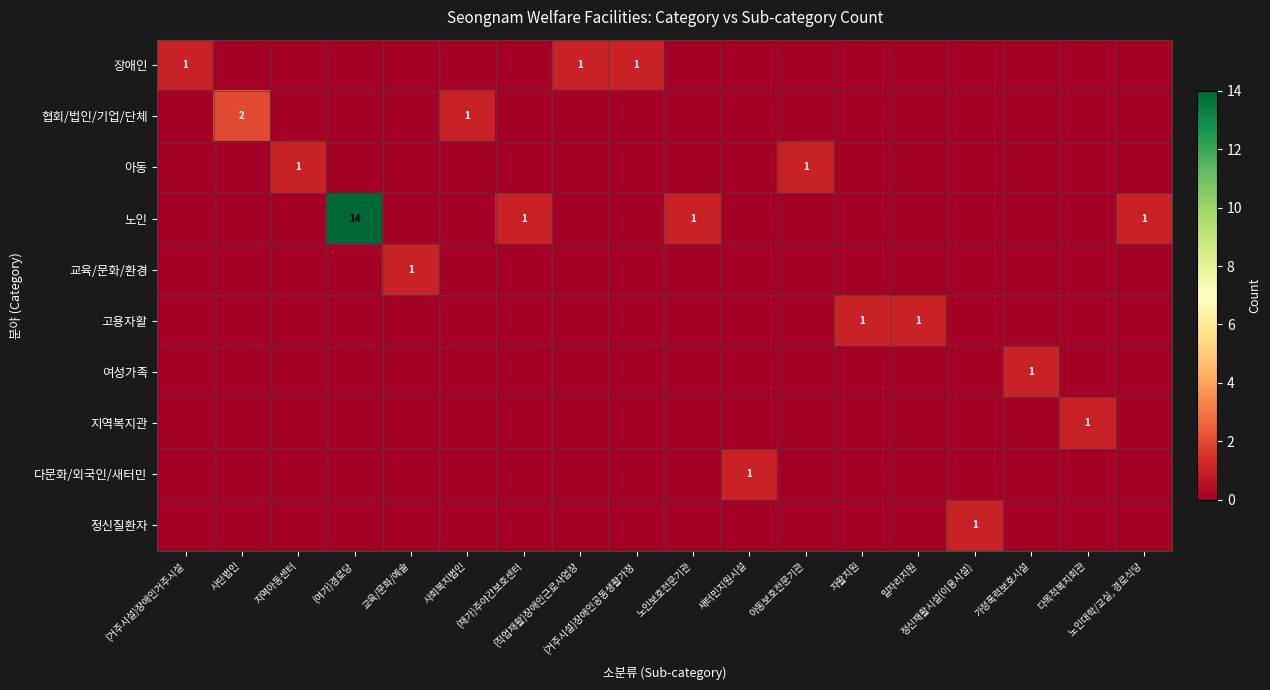

Between 교육/문화/예술 and 일자리지원, which series saw the biggest shift?

교육/문화/환경